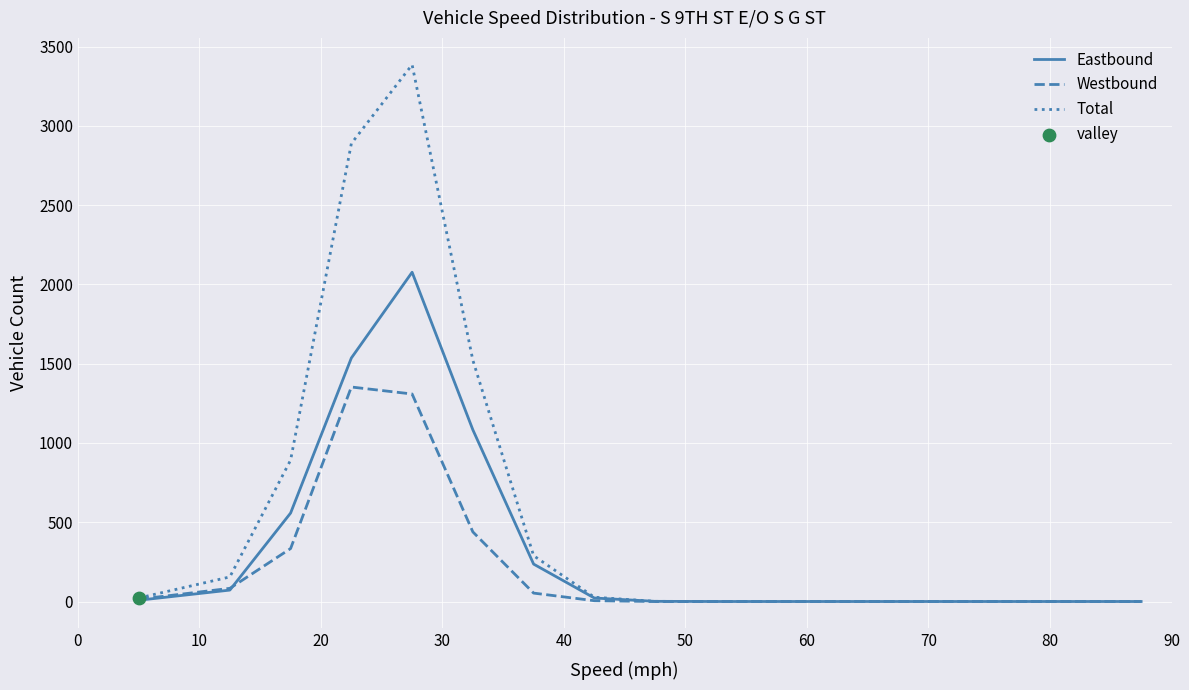

What is the maximum value shown in the chart?

3386